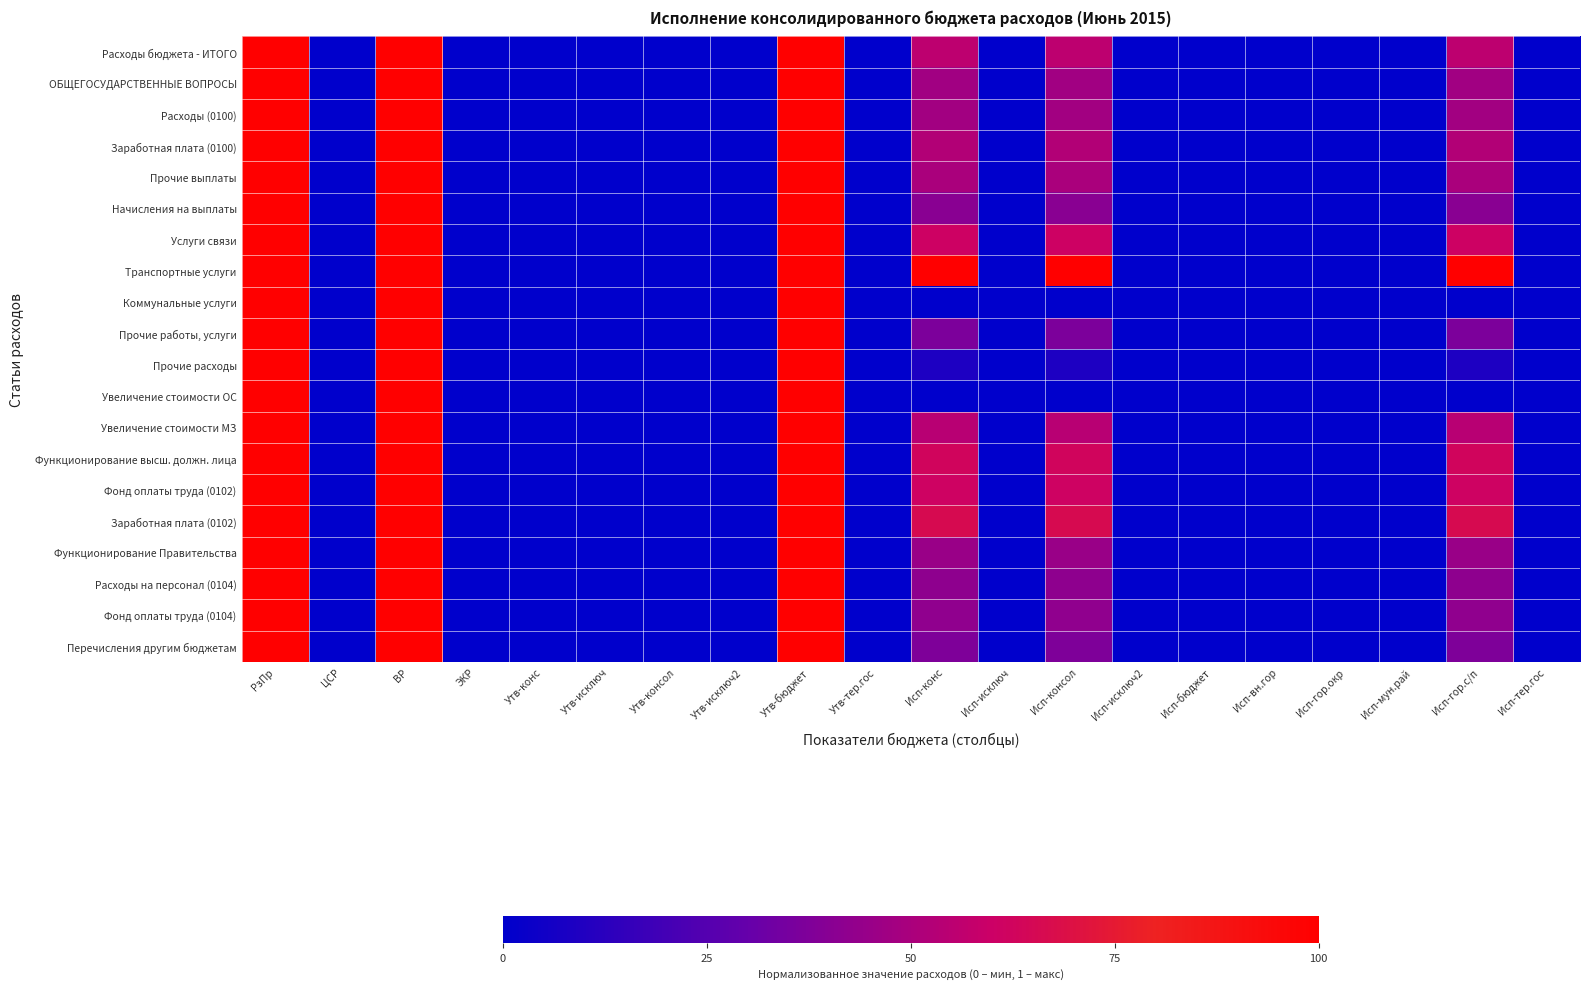

At which category is the sum across all series the highest?

РзПр